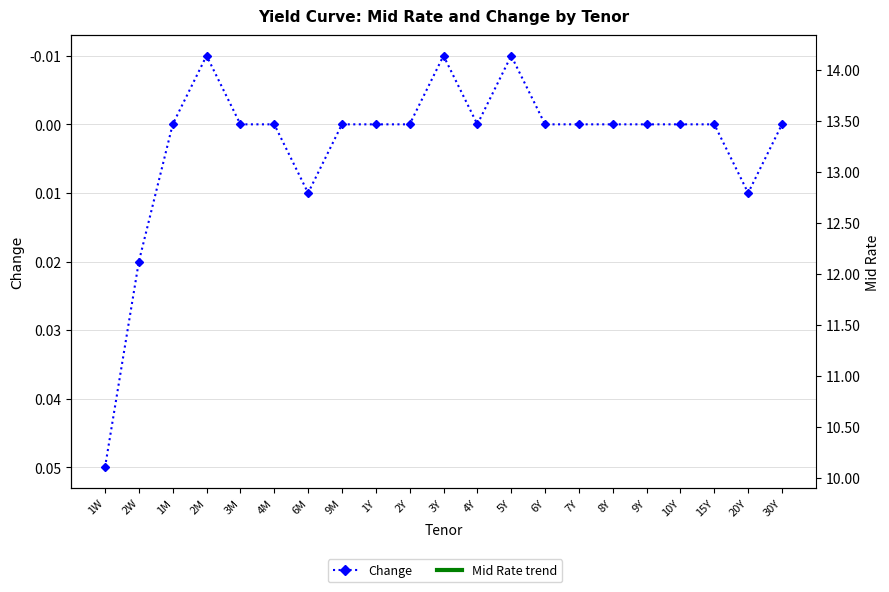

What is the difference between the highest and lowest values at 9Y?

13.1